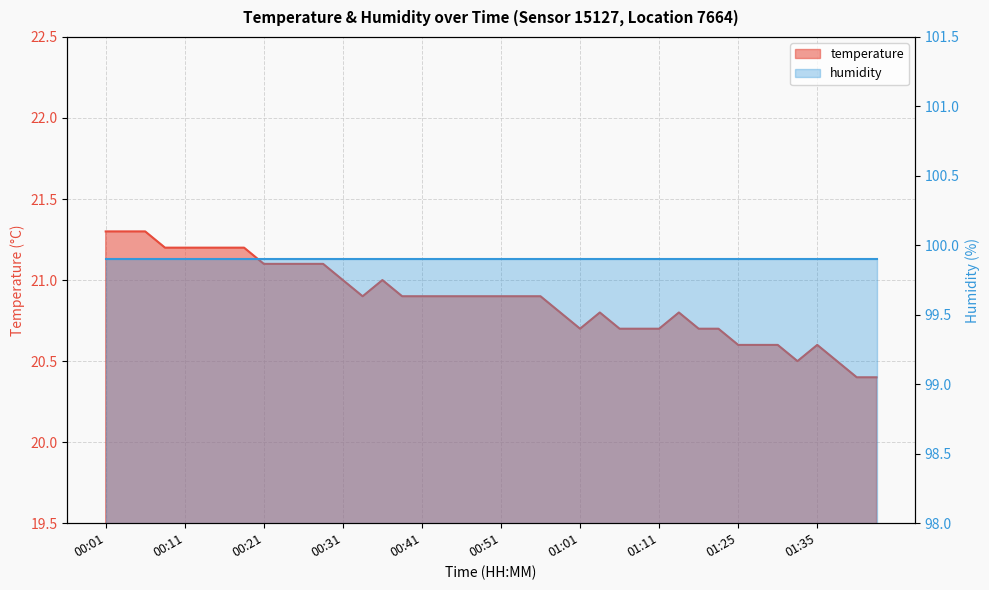

What is the sum of all values?

835.2